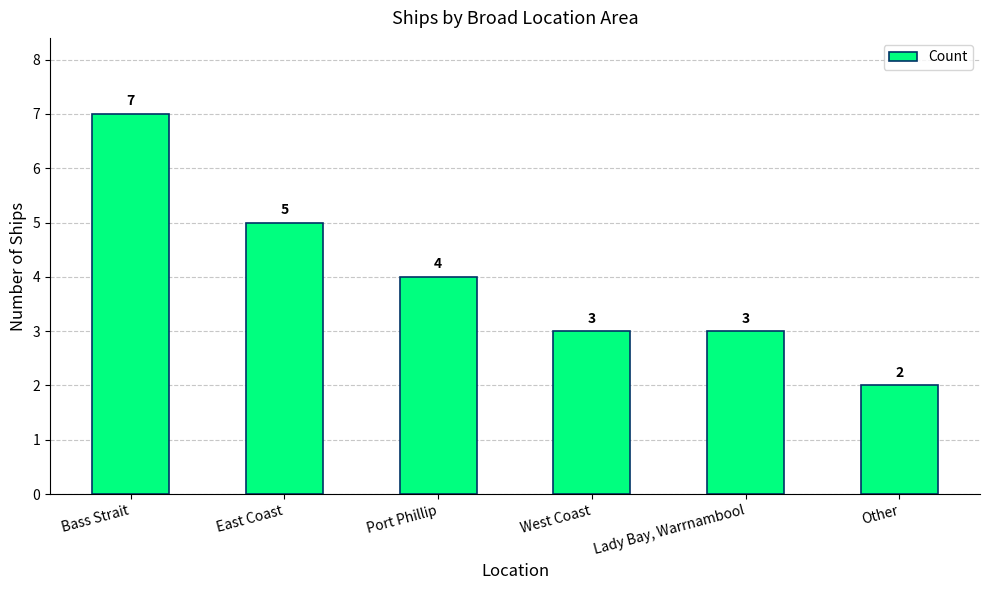

What is the difference between the second highest and second lowest values?

2